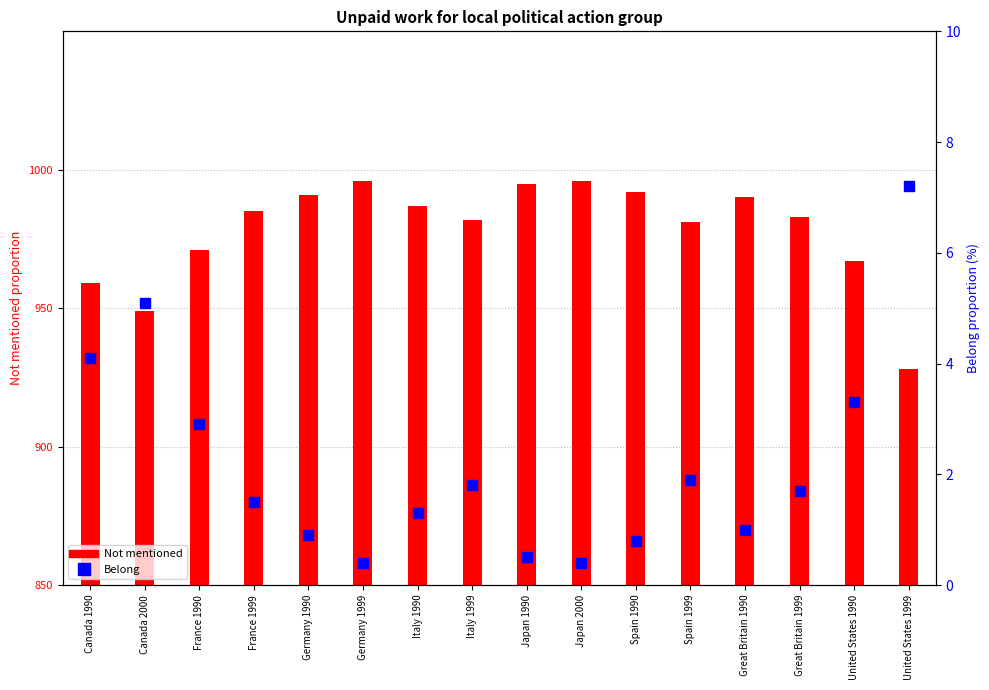

What is the total value across all series at France 1990?

3.9